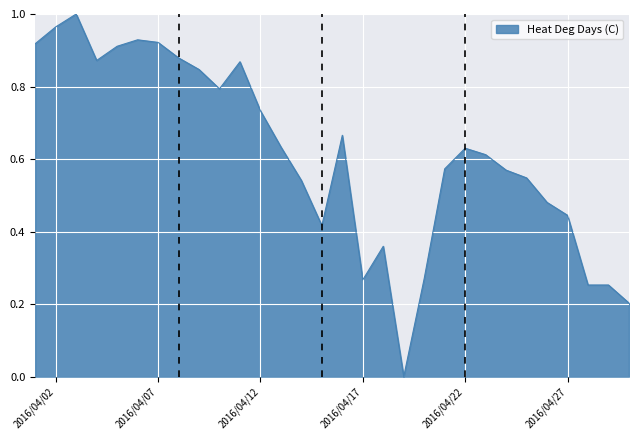

How many distinct data groups are displayed?

1